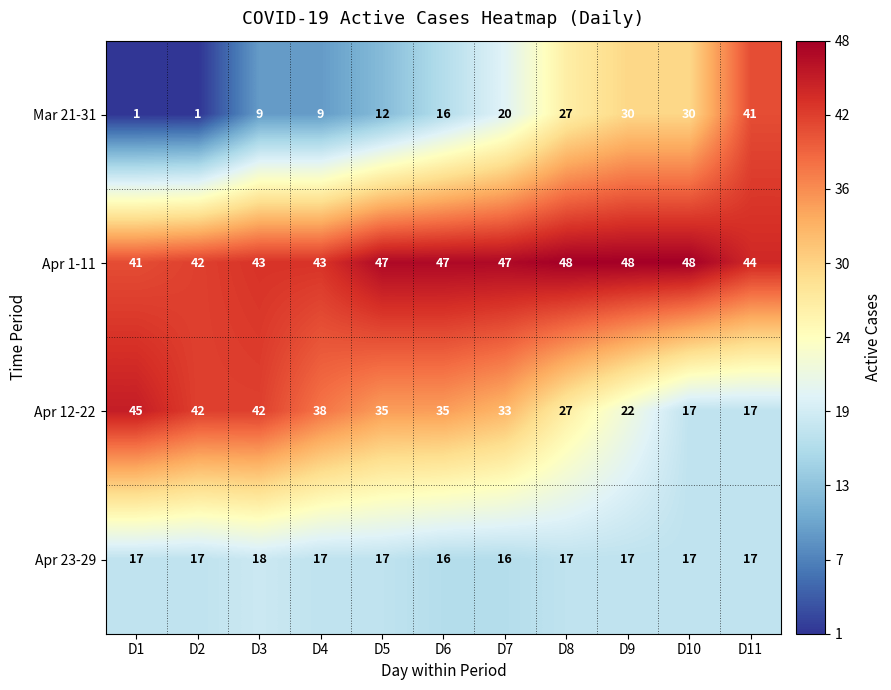

Between D4 and D6, which series saw the biggest shift?

Mar 21-31